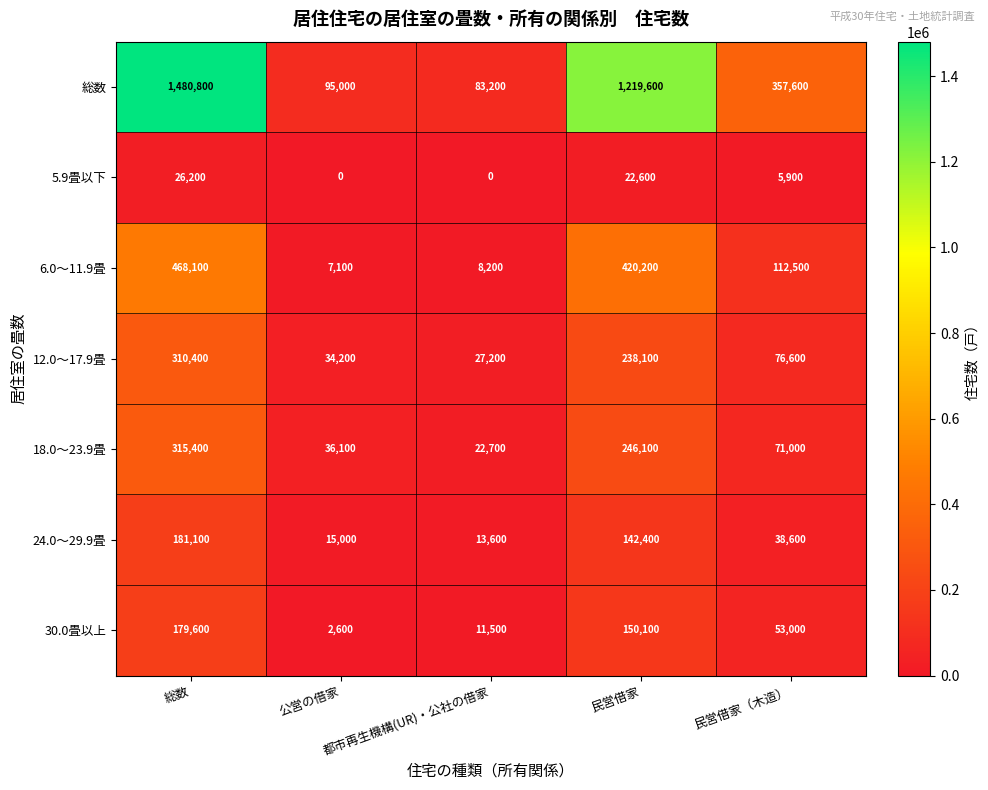

What is the minimum value for 24.0～29.9畳?

13600